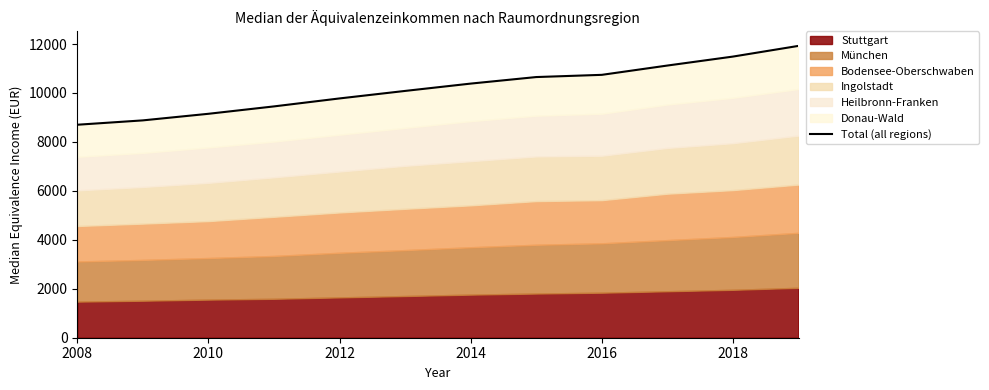

What is the greatest value displayed?

11924.0